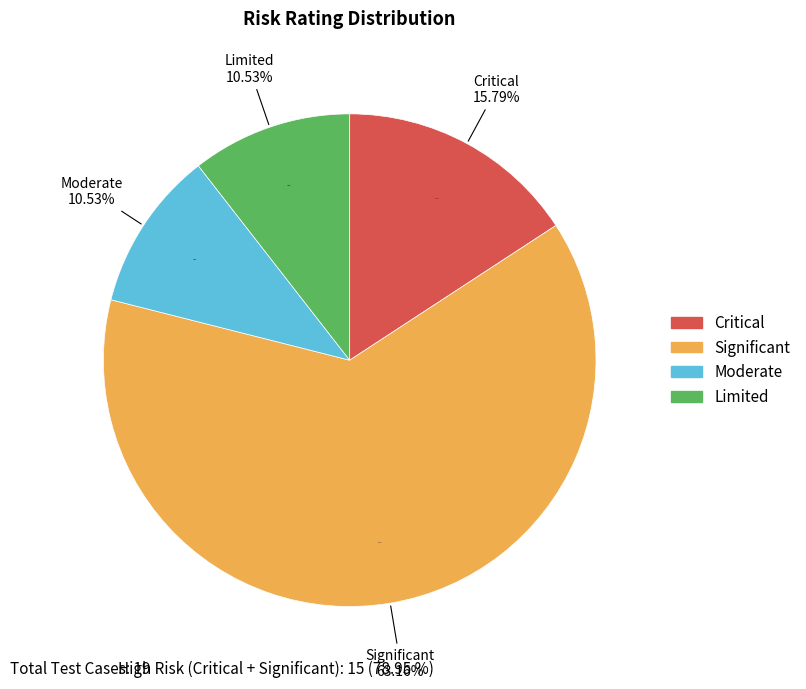

To the nearest percent, what is the average slice percentage?

25%